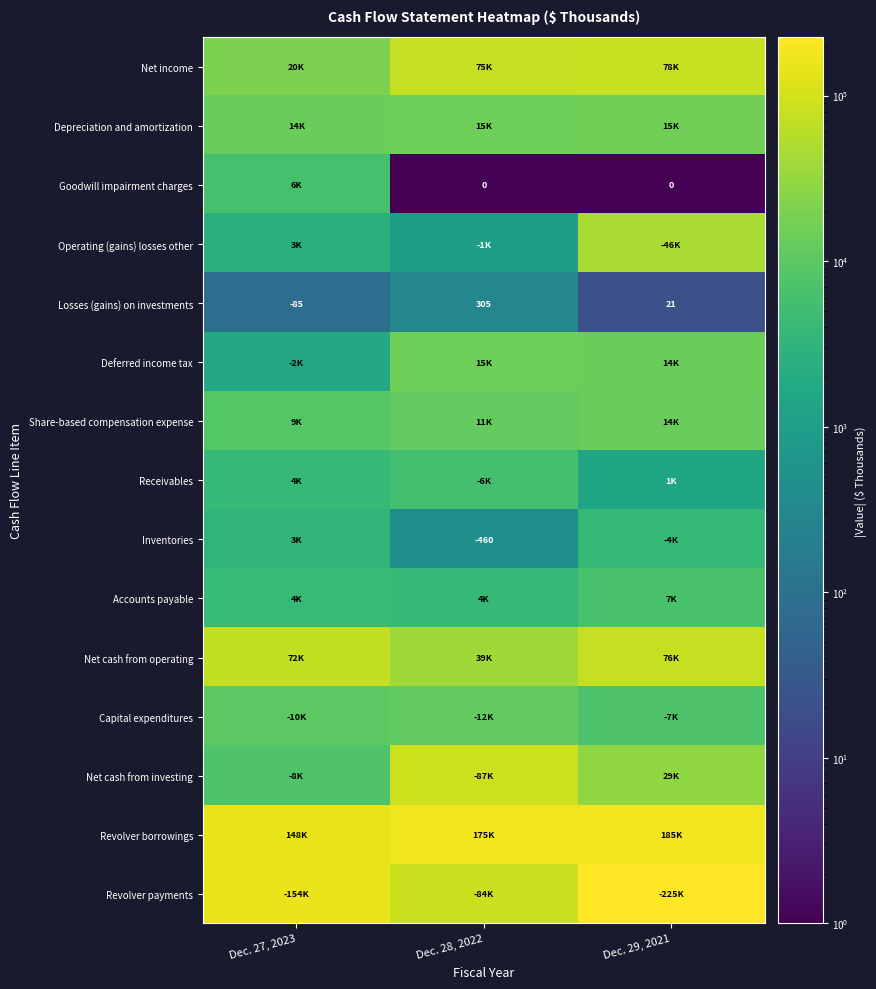

What is the difference between the maximum and minimum values in the Losses (gains) on investments series?

390